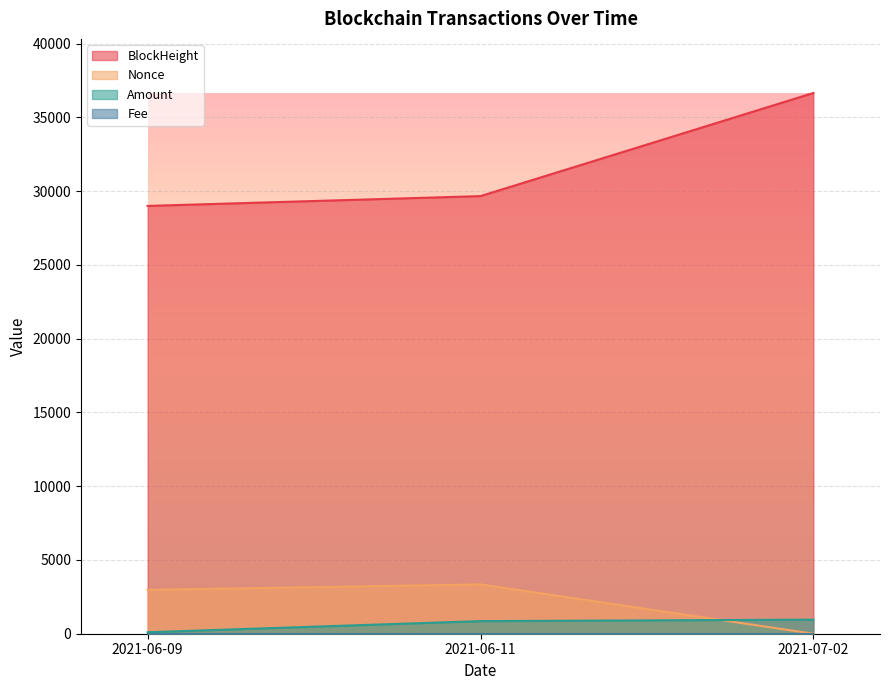

How many data points in BlockHeight are above 29669?

1